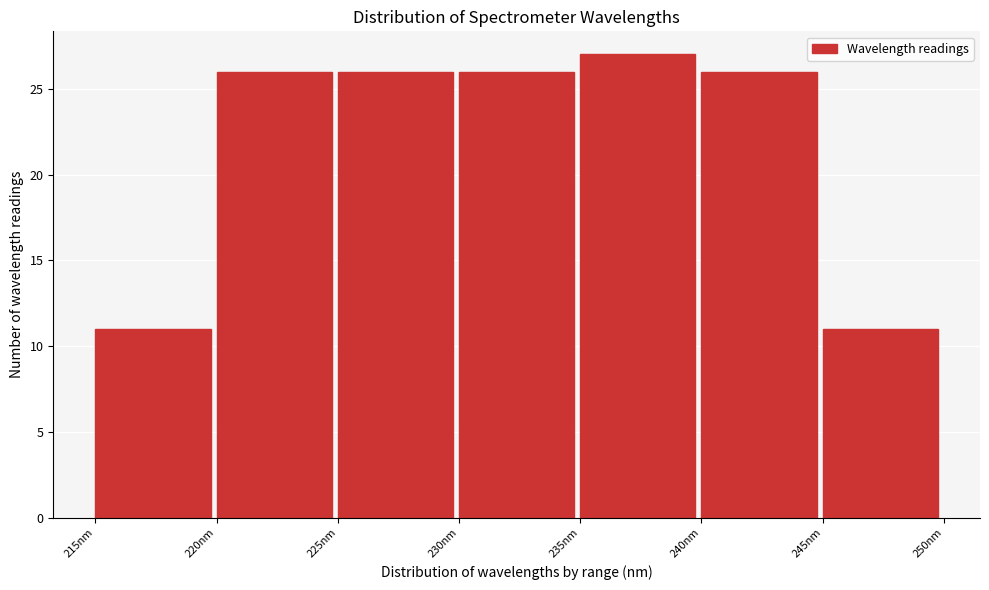

How tall is the bar that spans 230 to 235 on the x-axis? The values are not printed on the chart, so give them approximately, as read against the axis.

26